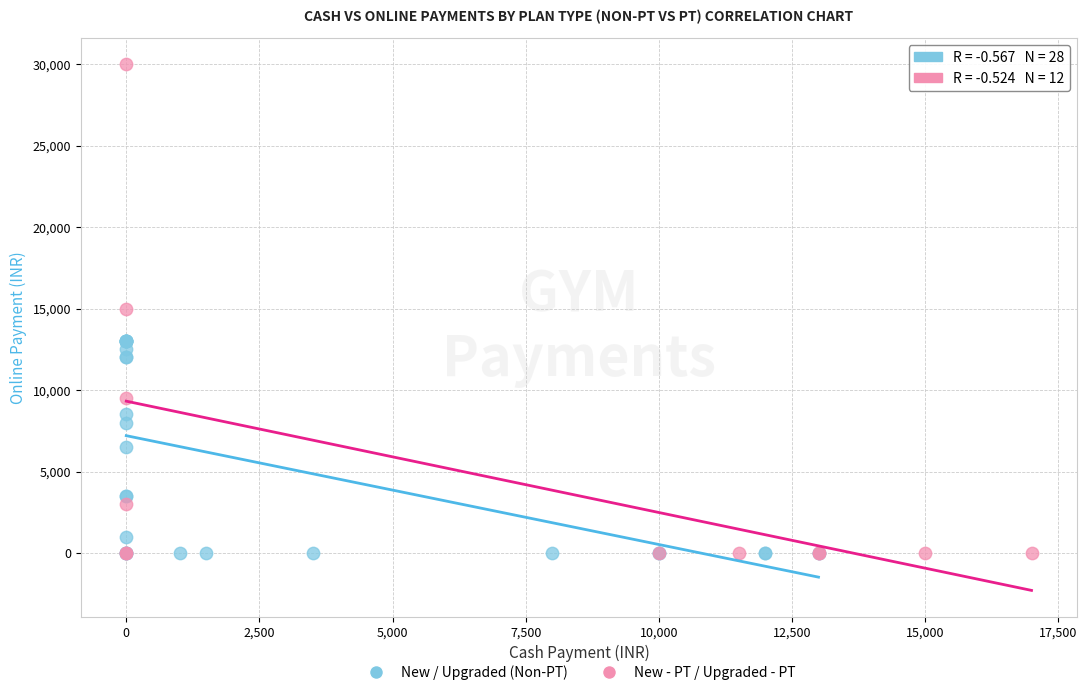

Which series contains the highest Y value?

New - PT / Upgraded - PT